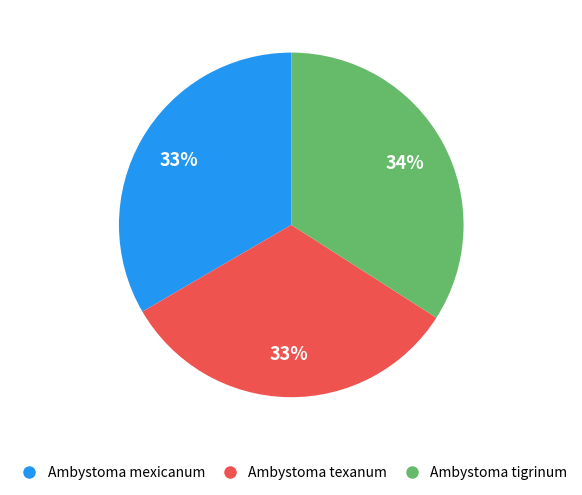

True or false: Ambystoma mexicanum accounts for 28% of the total.

False